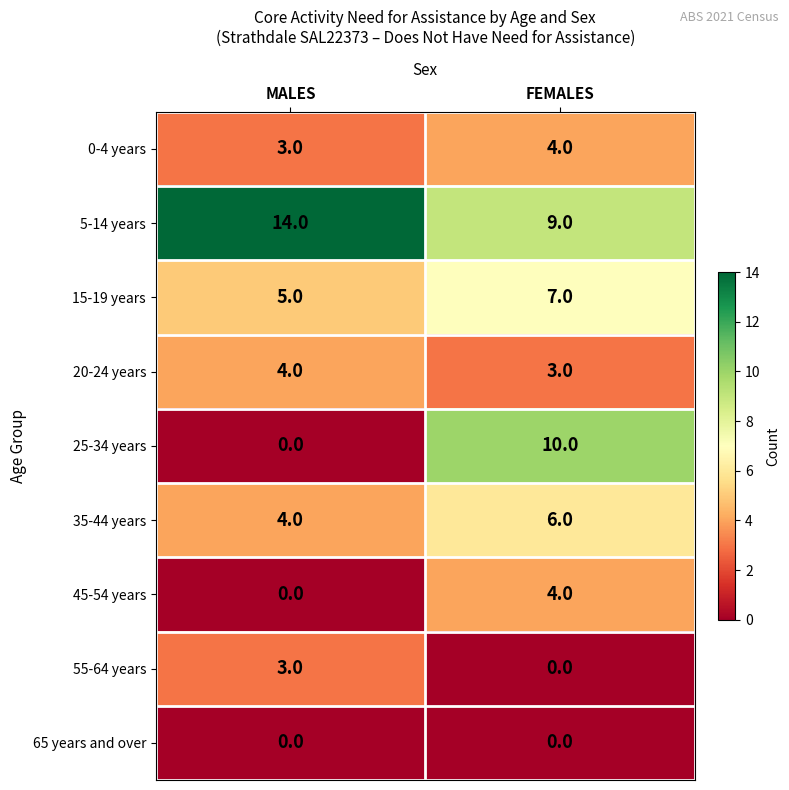

Reading left to right, transcribe all the data shown in this chart.

0-4 years: MALES=3	FEMALES=4
5-14 years: MALES=14	FEMALES=9
15-19 years: MALES=5	FEMALES=7
20-24 years: MALES=4	FEMALES=3
25-34 years: MALES=0	FEMALES=10
35-44 years: MALES=4	FEMALES=6
45-54 years: MALES=0	FEMALES=4
55-64 years: MALES=3	FEMALES=0
65 years and over: MALES=0	FEMALES=0